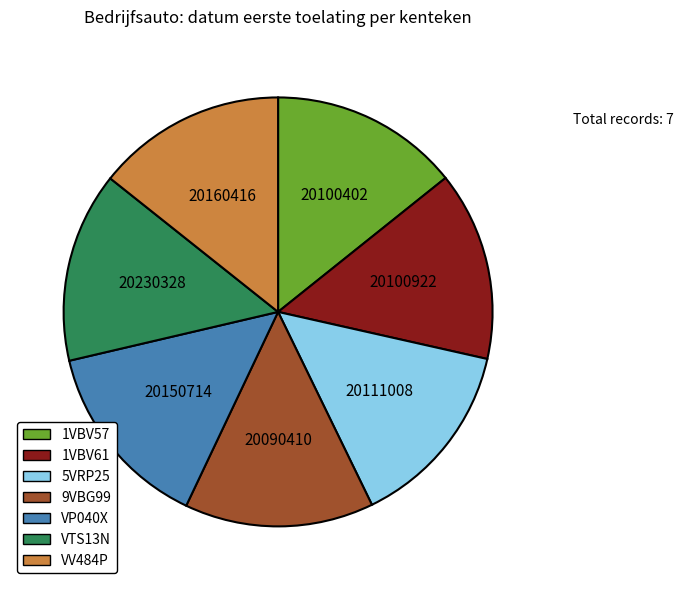

Is there a majority slice in this chart?

No